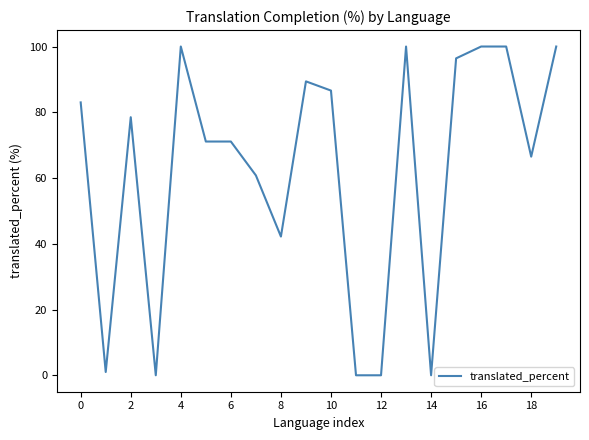

What is the maximum value shown in the chart?

100.0